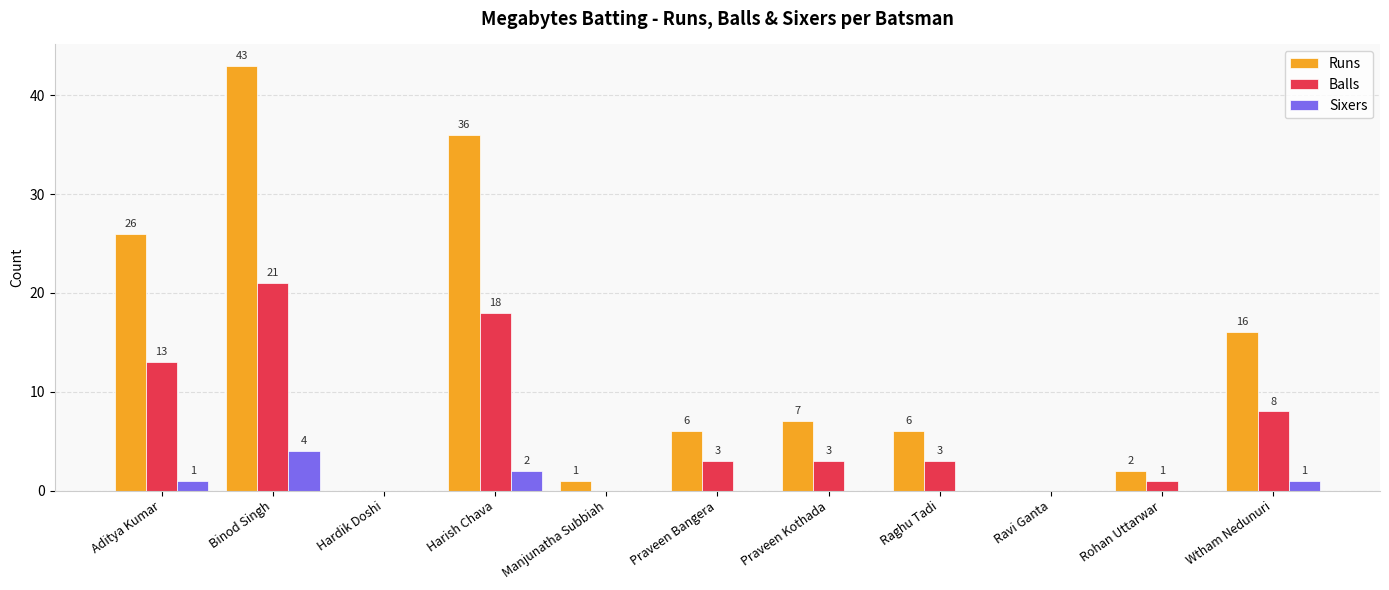

Reading left to right, extract all data points from this chart.

Runs: Aditya Kumar=26	Binod Singh=43	Hardik Doshi=0	Harish Chava=36	Manjunatha Subbiah=1	Praveen Bangera=6	Praveen Kothada=7	Raghu Tadi=6	Ravi Ganta=0	Rohan Uttarwar=2	Wtham Nedunuri=16
Balls: Aditya Kumar=13	Binod Singh=21	Hardik Doshi=0	Harish Chava=18	Manjunatha Subbiah=0	Praveen Bangera=3	Praveen Kothada=3	Raghu Tadi=3	Ravi Ganta=0	Rohan Uttarwar=1	Wtham Nedunuri=8
Sixers: Aditya Kumar=1	Binod Singh=4	Hardik Doshi=0	Harish Chava=2	Manjunatha Subbiah=0	Praveen Bangera=0	Praveen Kothada=0	Raghu Tadi=0	Ravi Ganta=0	Rohan Uttarwar=0	Wtham Nedunuri=1